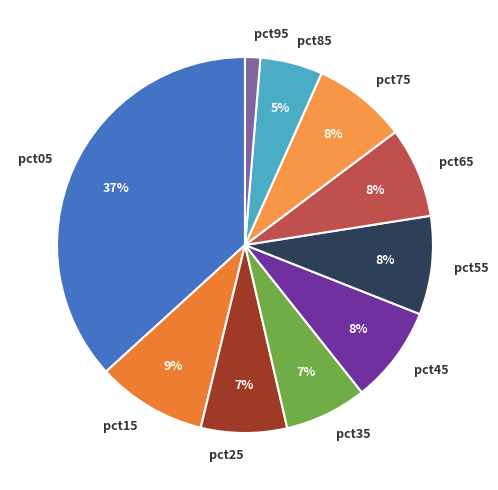

Does pct85 account for over 50% of the chart?

No